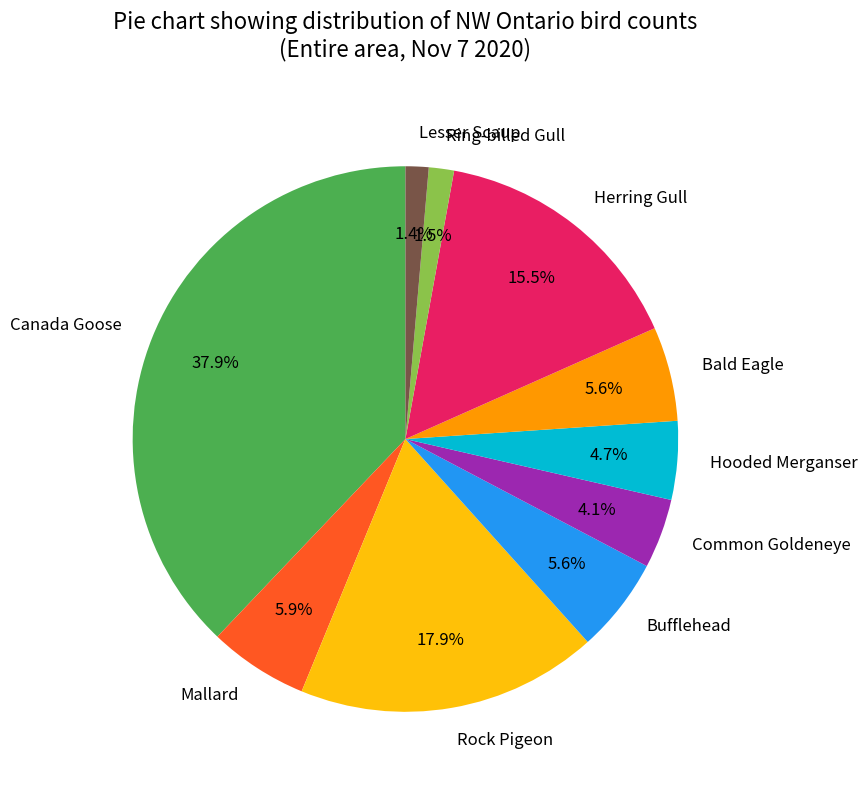

Is it true that Canada Goose is 38% of the pie?

True